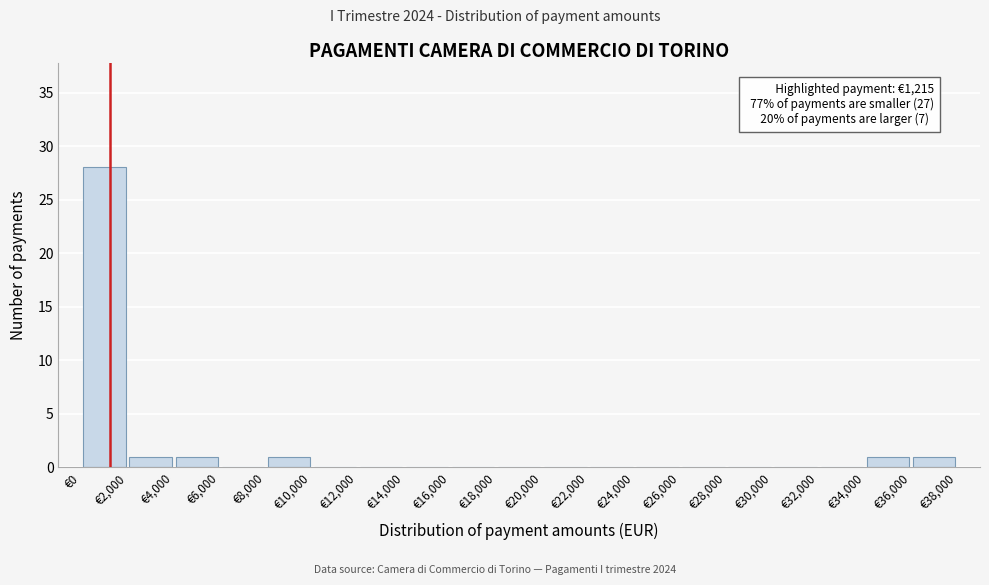

Which range on the x-axis has the tallest bar?

0 to 2000